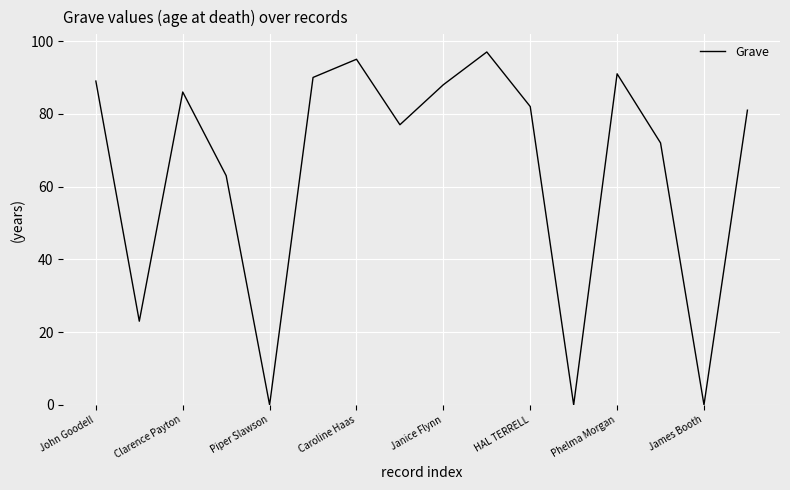

How many lines are shown in the chart?

1